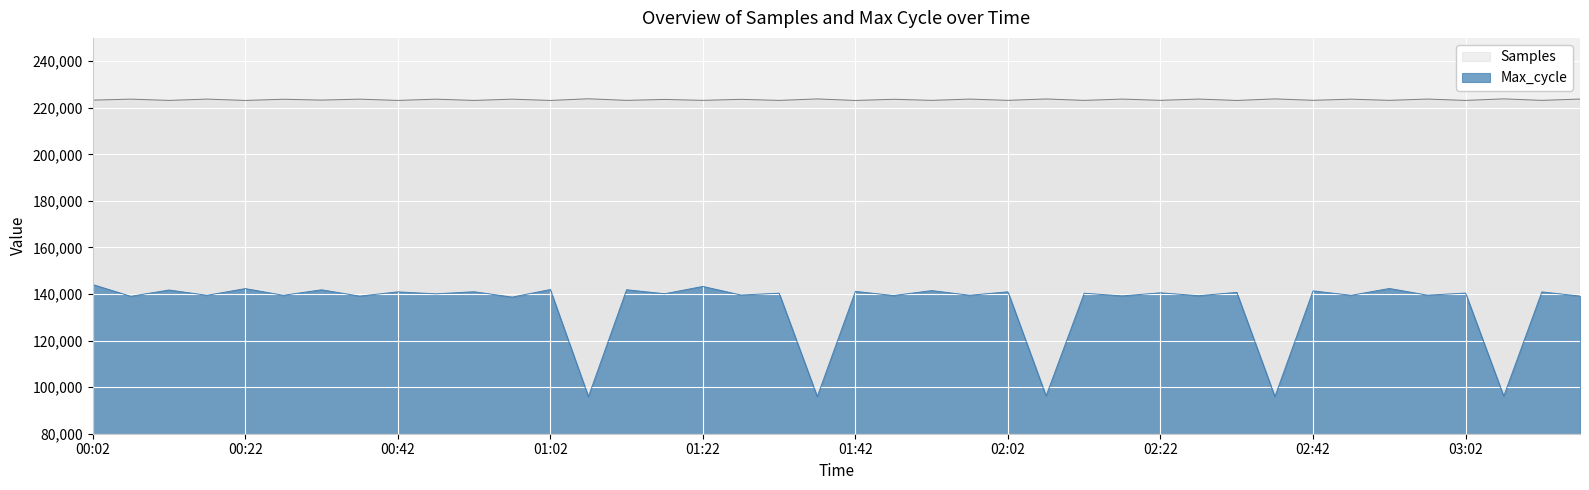

True or false: Samples has a value of 156508 at 01:37.

False